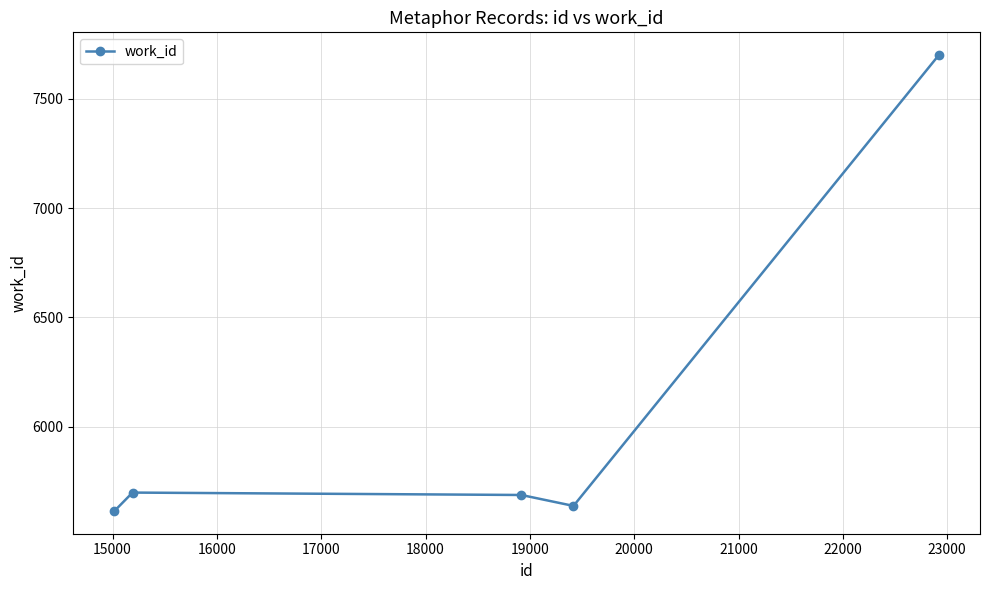

Reading left to right, transcribe all the data shown in this chart.

5614	5698	5687	5637	7700